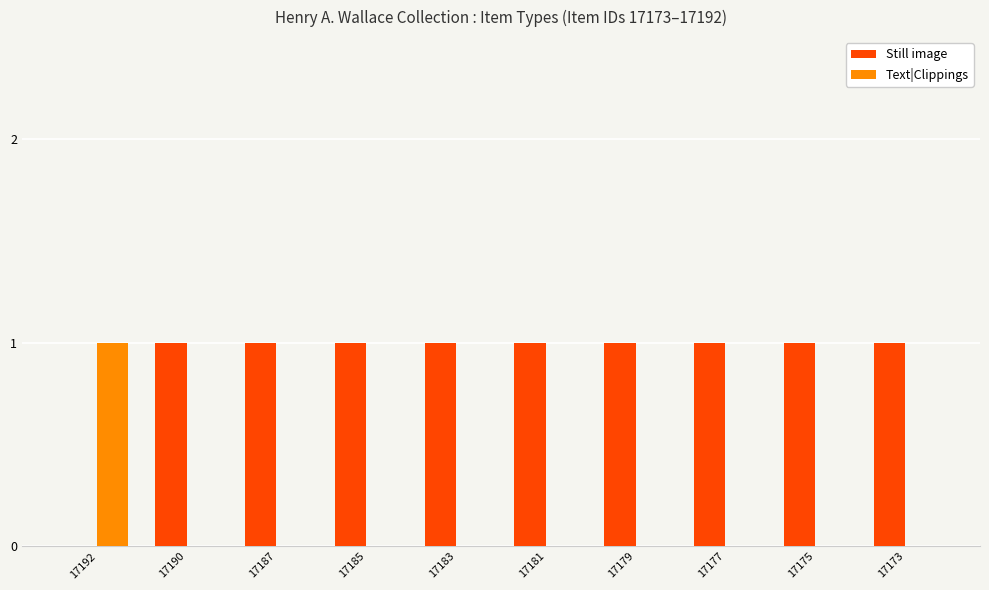

Is it true that Text|Clippings equals 0 at 17183?

True